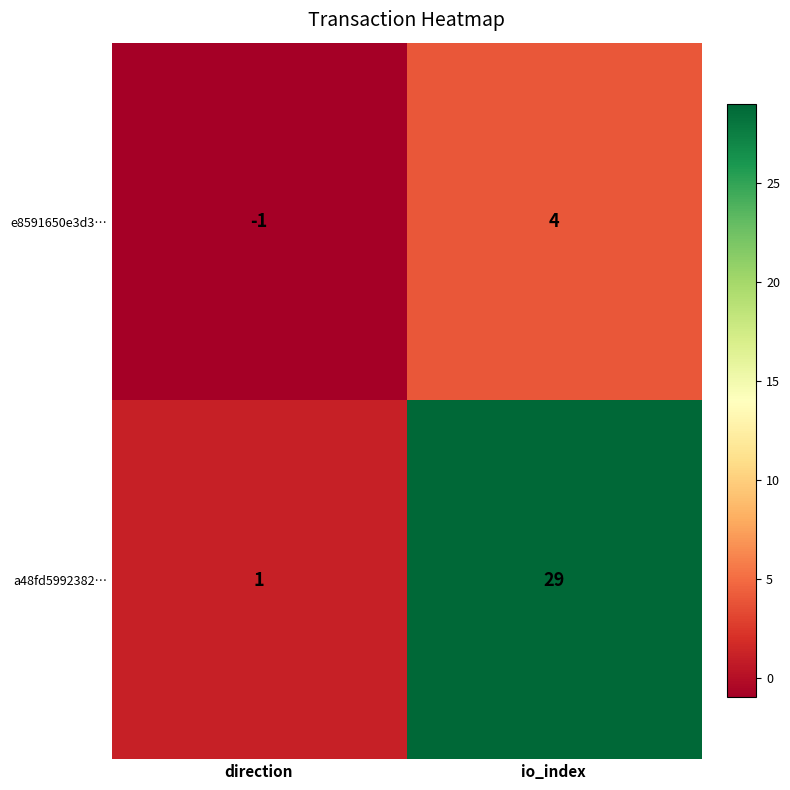

The value of a48fd5992382… at io_index is 51. True or false?

False